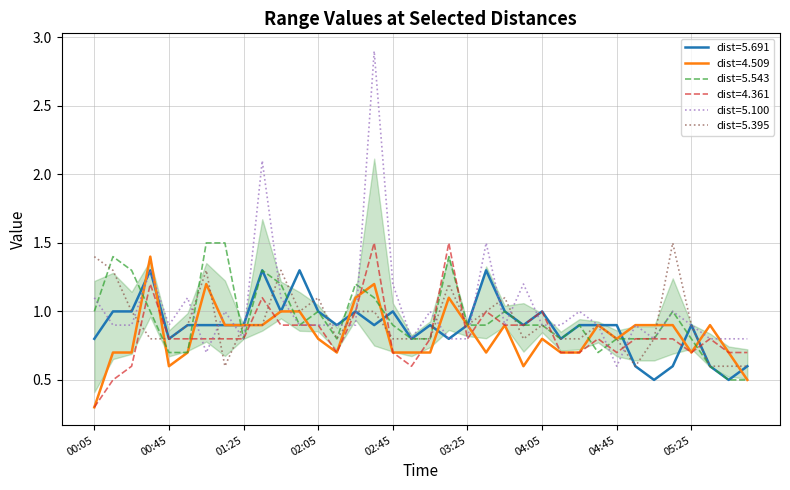

Which series has the largest range (max minus min)?

dist=5.100